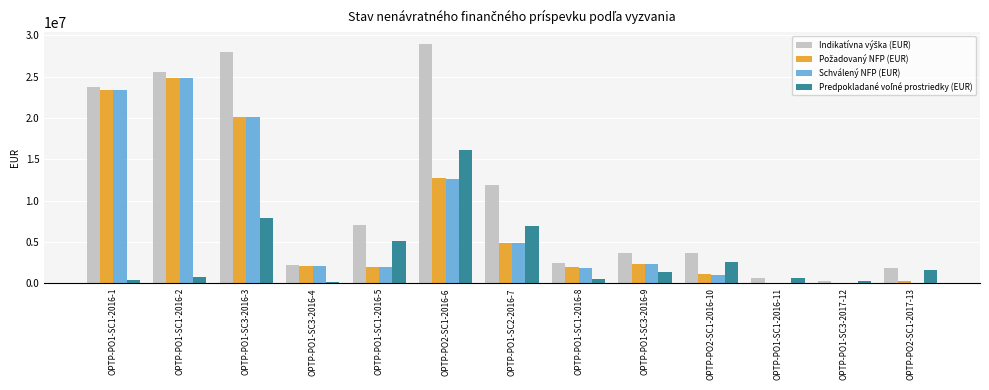

What is the maximum value shown in the chart?

28942237.4